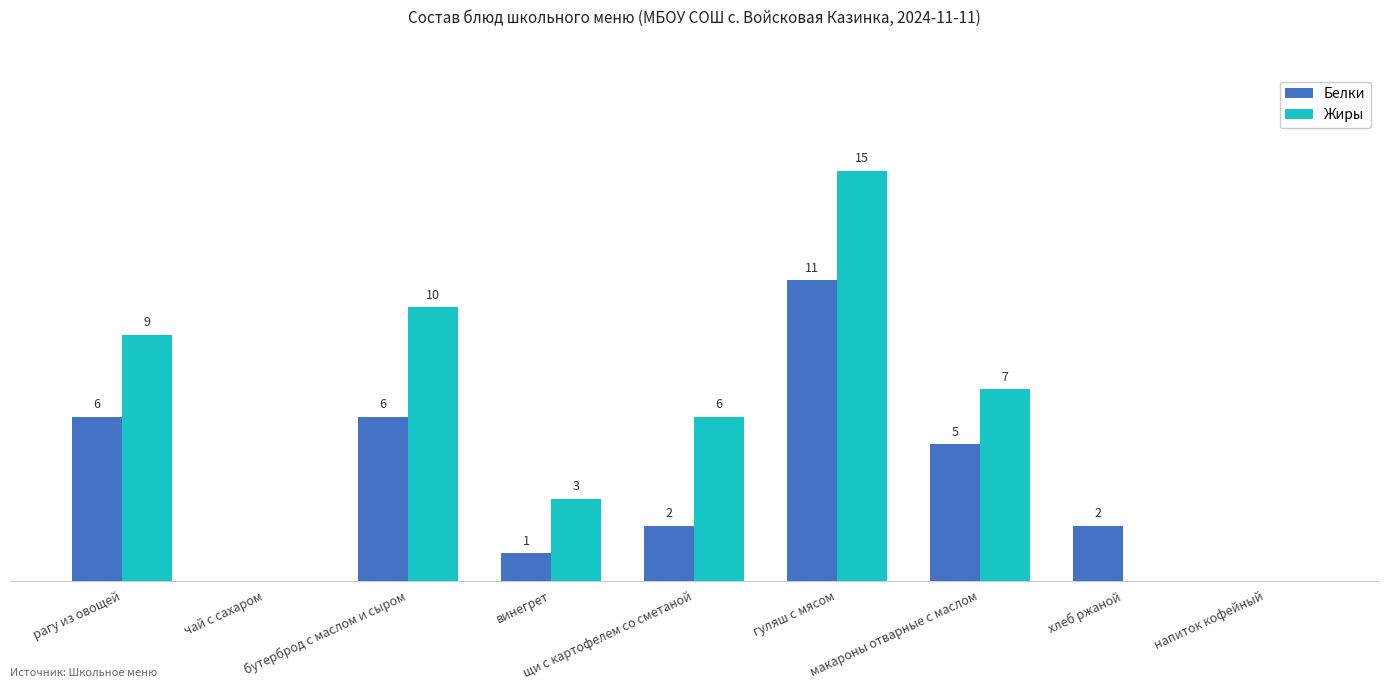

Which series has the largest total across all categories?

Жиры